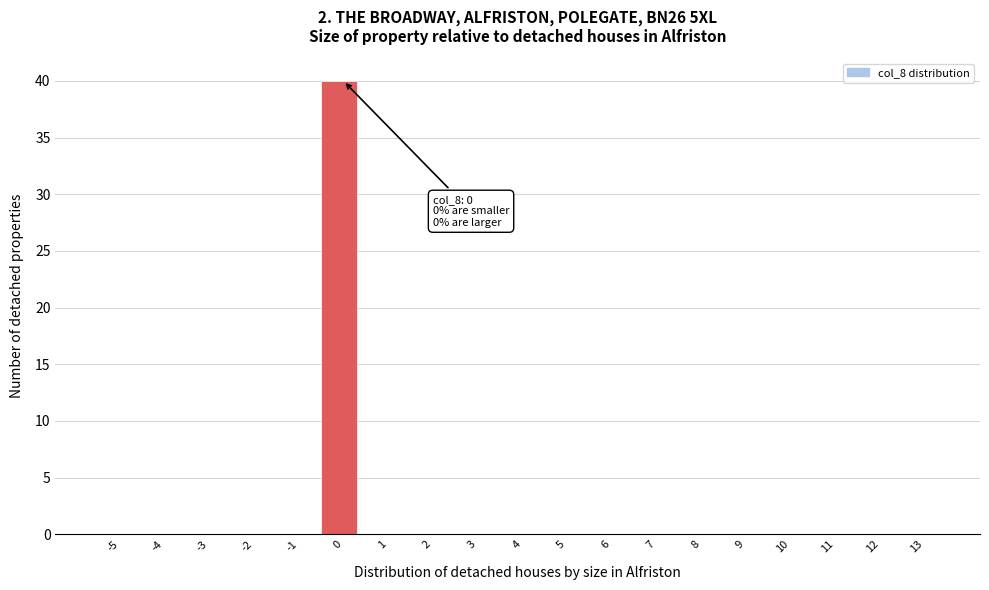

Reading left to right, list all the values displayed in this chart.

-5=0	-4=0	-3=0	-2=0	-1=0	0=40	1=0	2=0	3=0	4=0	5=0	6=0	7=0	8=0	9=0	10=0	11=0	12=0	13=0